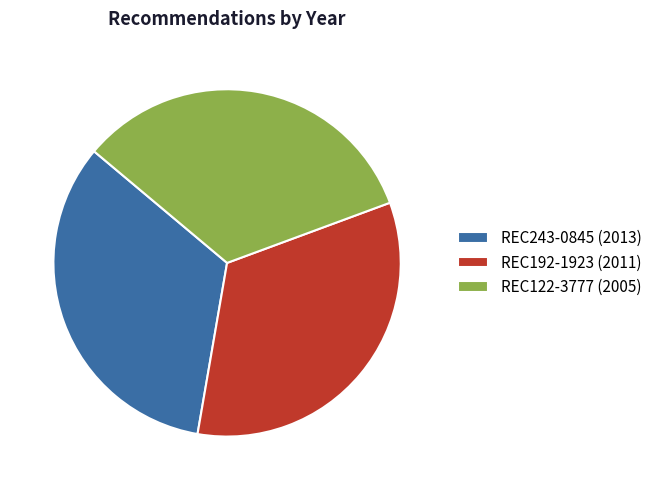

Is there a majority slice in this chart?

No